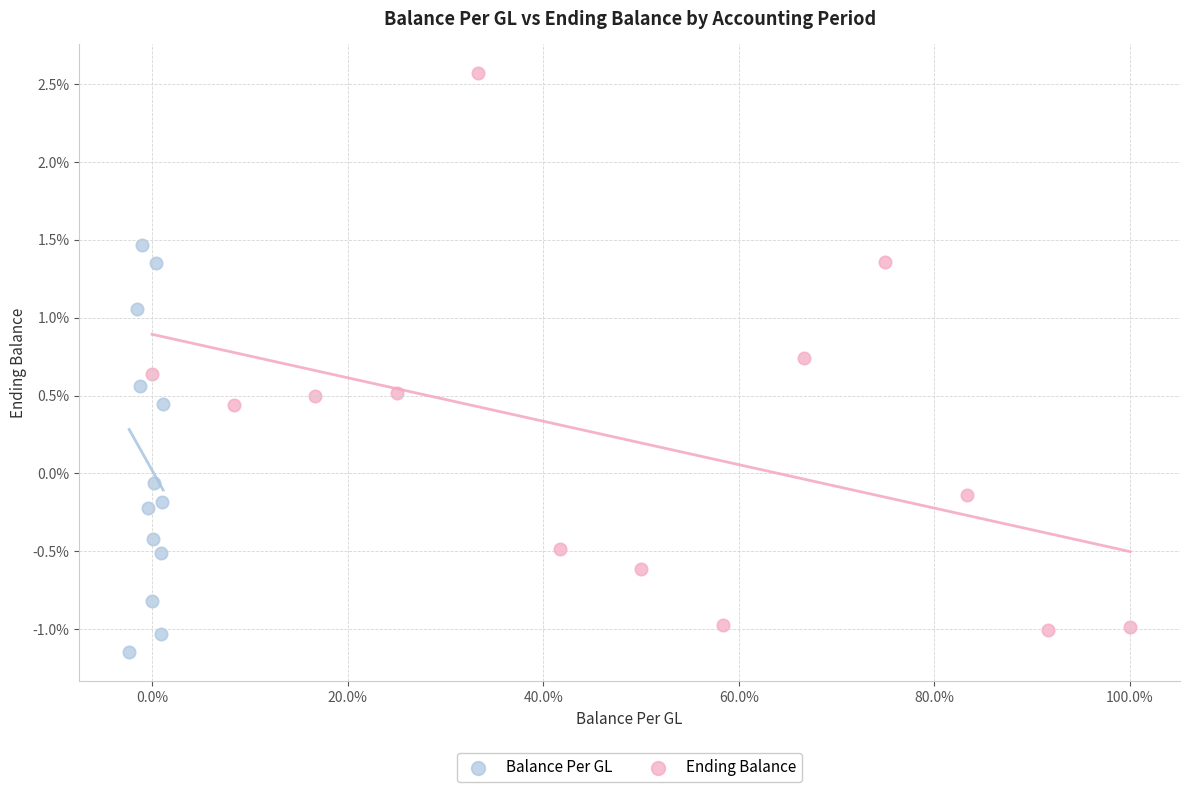

What are all the series names shown in the legend?

Balance Per GL, Ending Balance